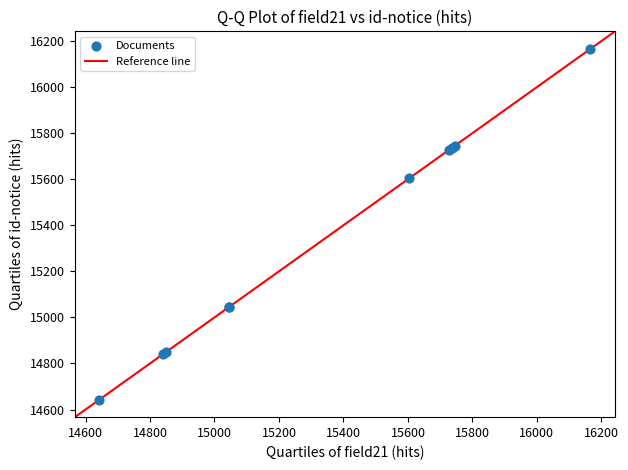

What Y value in the scatter plot is closest to 15404?

15604